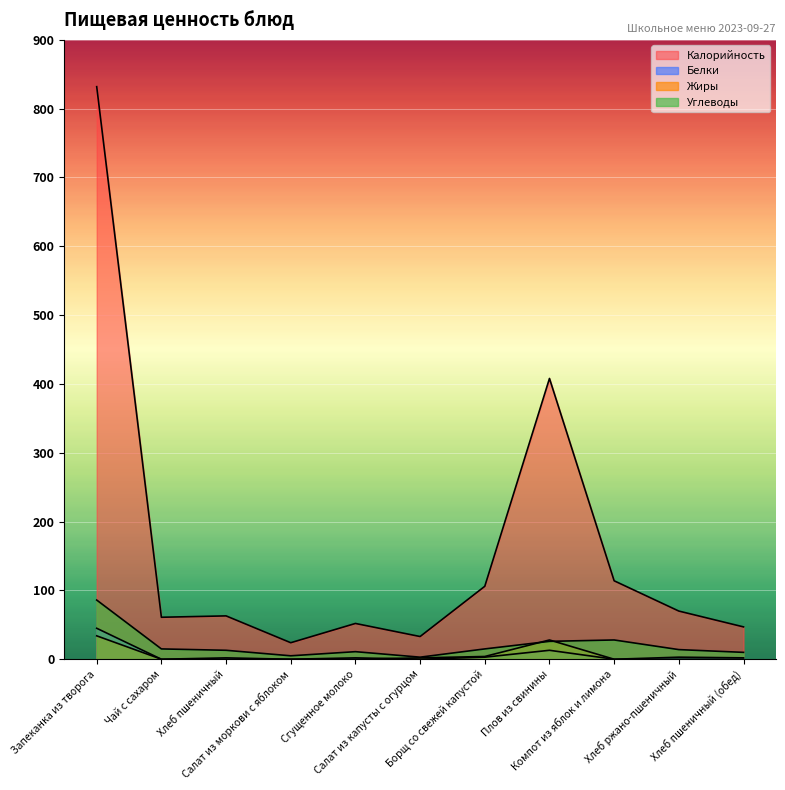

Does the chart display data point markers on the line(s)?

No